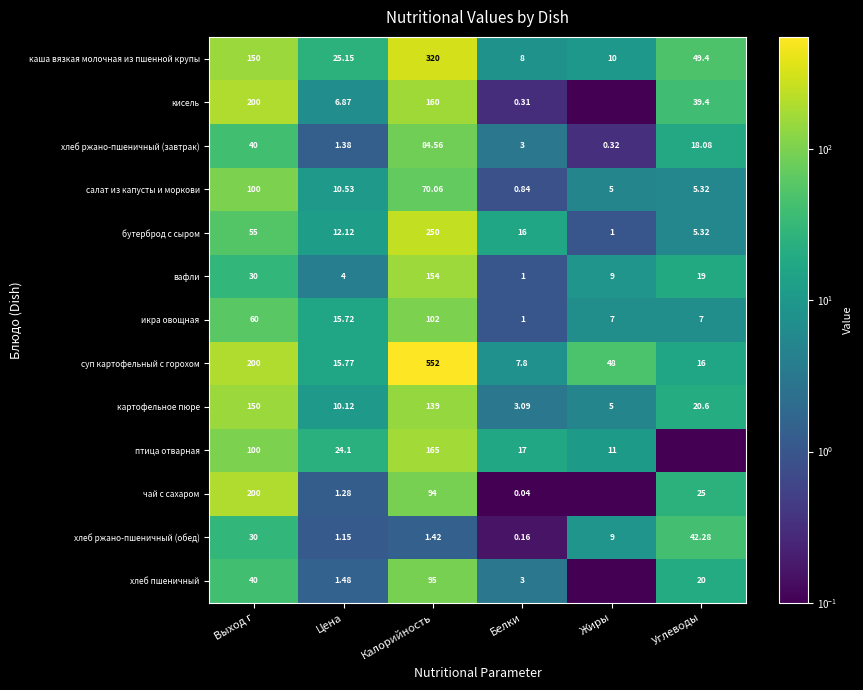

Is the value of икра овощная at Выход г greater than the value of бутерброд с сыром at Углеводы?

Yes